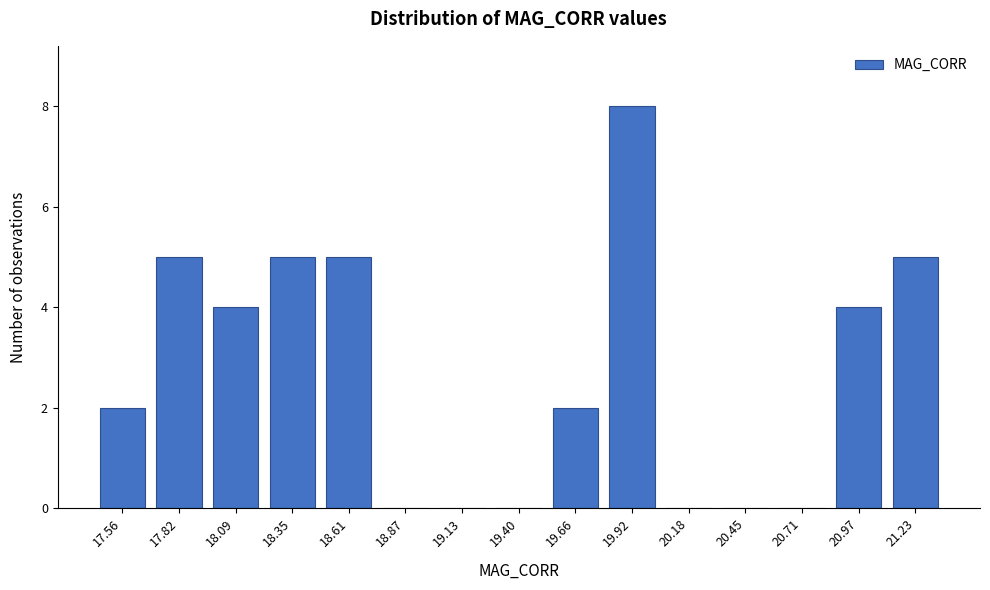

Reading left to right, list all the values displayed in this chart.

17.56=2	17.82=5	18.09=4	18.35=5	18.61=5	18.87=0	19.13=0	19.40=0	19.66=2	19.92=8	20.18=0	20.45=0	20.71=0	20.97=4	21.23=5